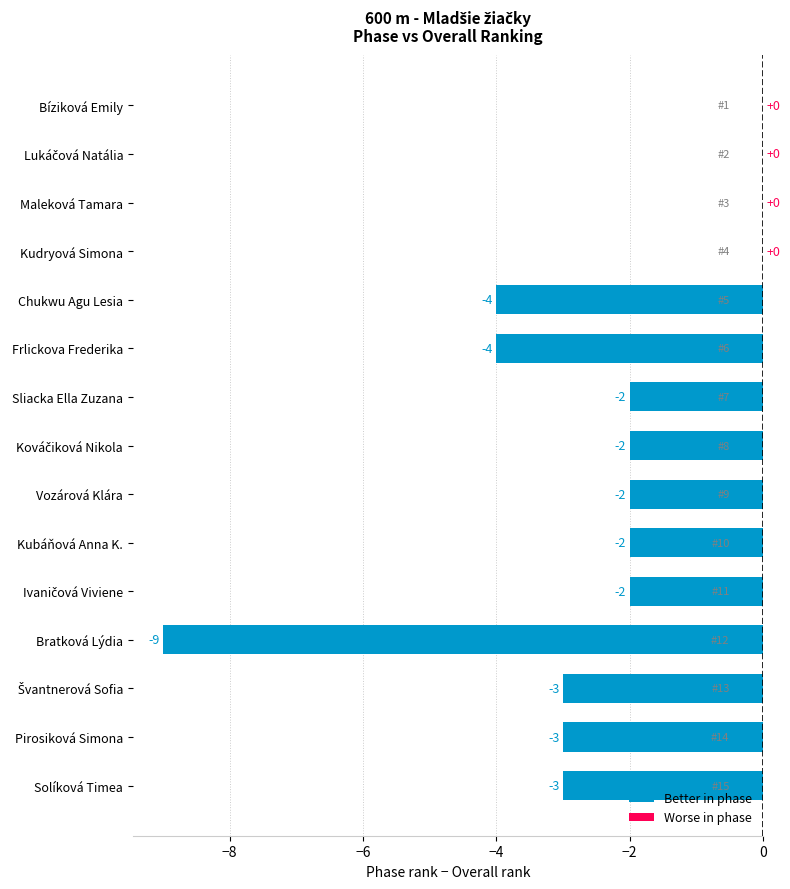

Which has a higher value, Solíková Timea or Kudryová Simona?

Kudryová Simona